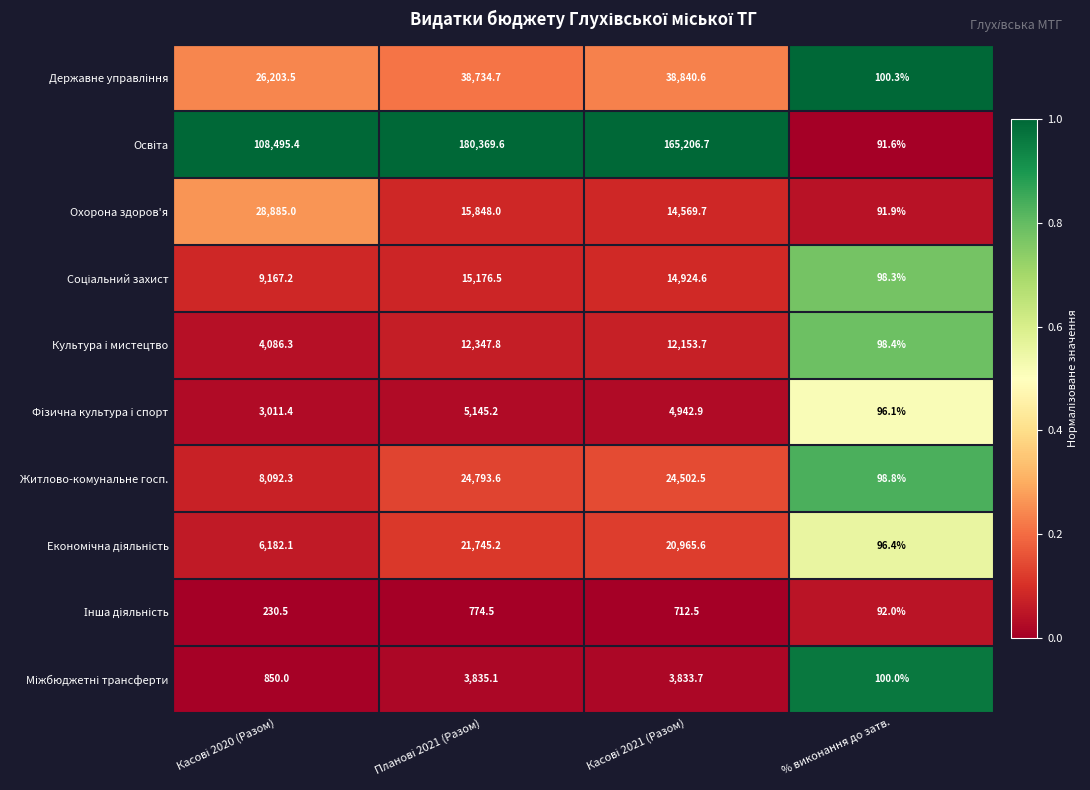

How many distinct data groups are displayed?

10